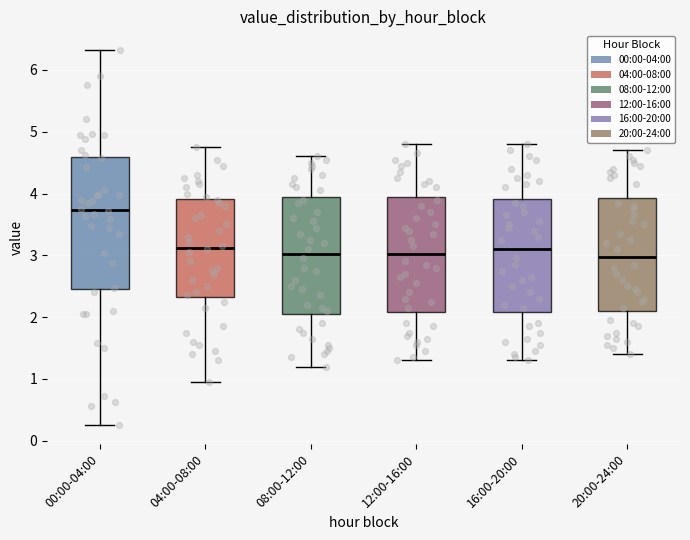

Comparing the boxes themselves (not the whiskers), which one is the tallest?

00:00-04:00